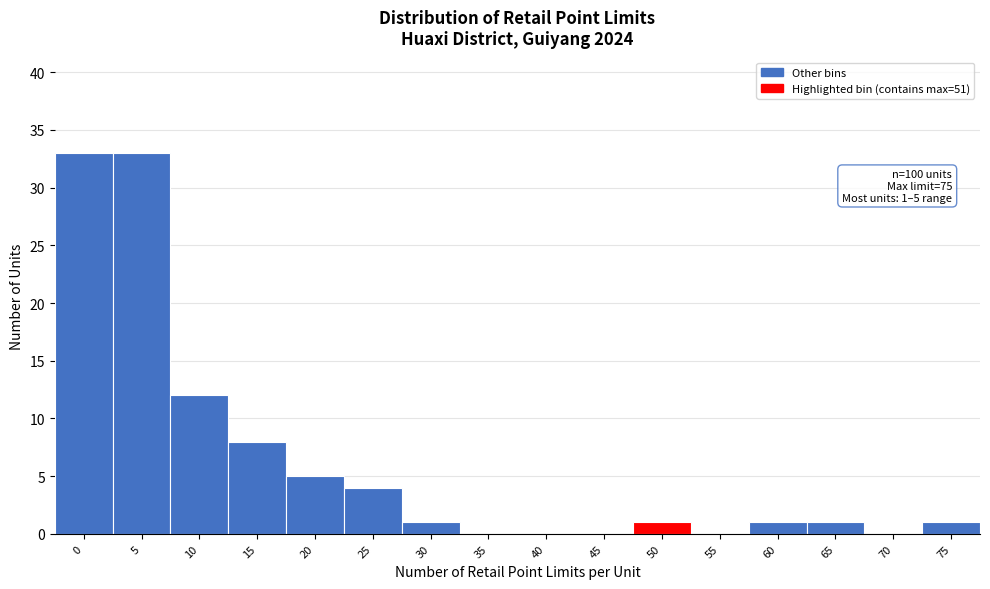

Reading left to right, list all the values displayed in this chart.

0=33	5=33	10=12	15=8	20=5	25=4	30=1	35=0	40=0	45=0	50=1	55=0	60=1	65=1	70=0	75=1